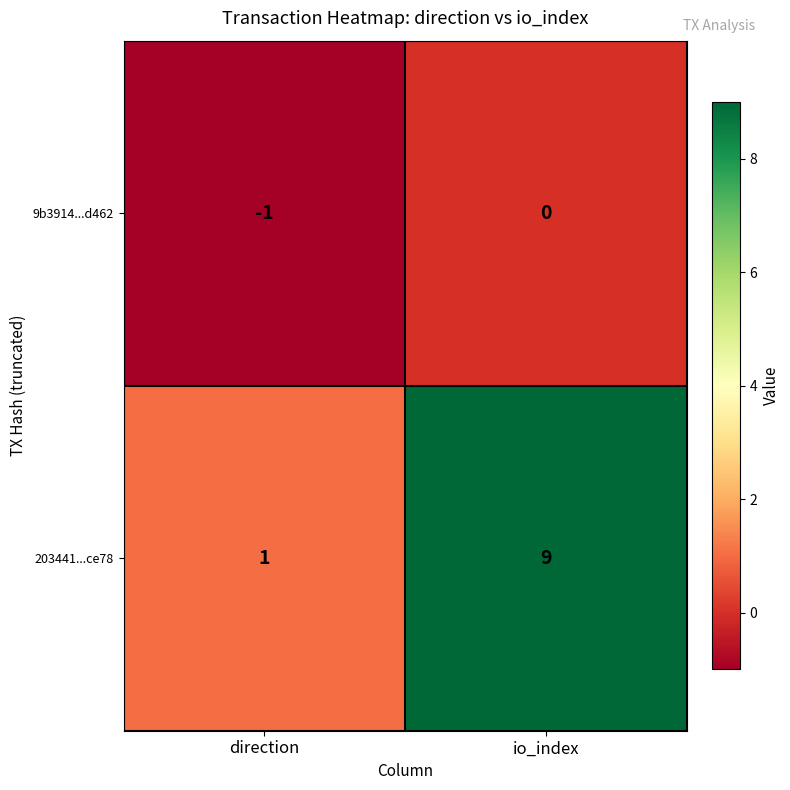

Rank the series by their average value, from highest to lowest.

203441...ce78, 9b3914...d462